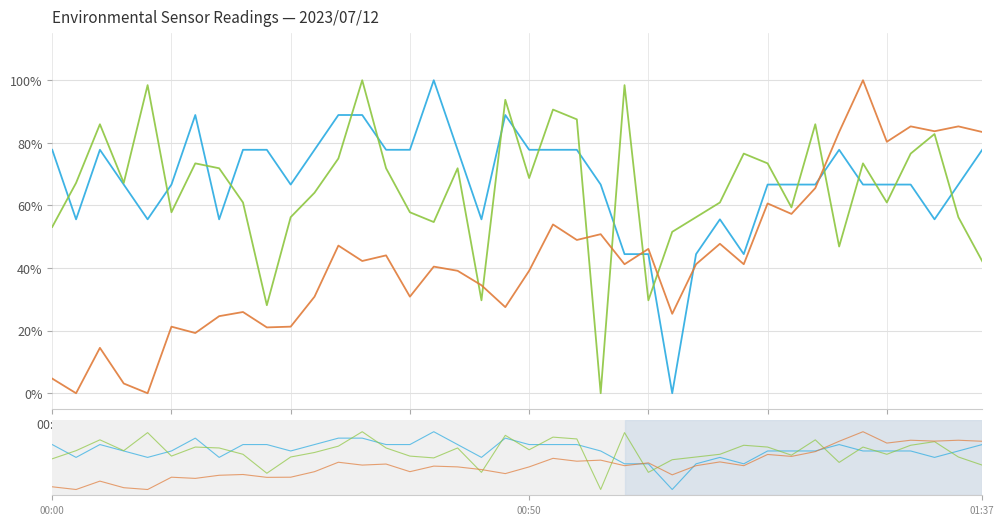

What is the label of the 20th point from the left?

19